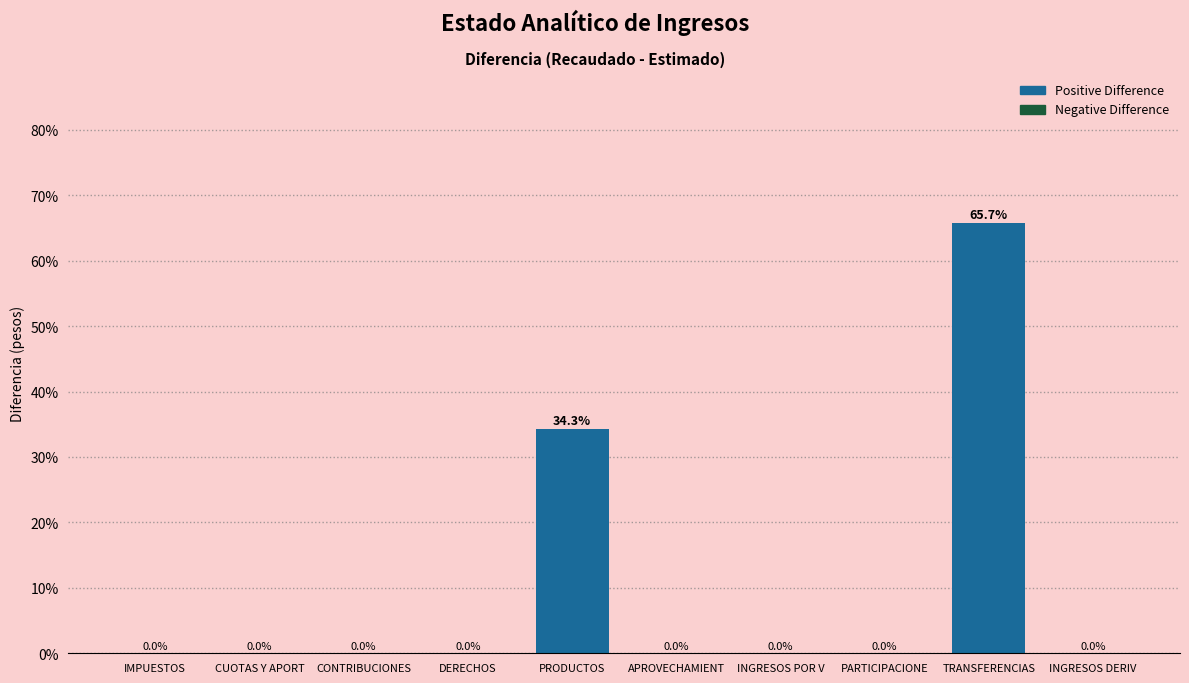

Reading left to right, what are all the values shown in this chart?

IMPUESTOS=0.0	CUOTAS Y APORT=0.0	CONTRIBUCIONES=0.0	DERECHOS=0.0	PRODUCTOS=34.3	APROVECHAMIENT=0.0	INGRESOS POR V=0.0	PARTICIPACIONE=0.0	TRANSFERENCIAS=65.7	INGRESOS DERIV=0.0